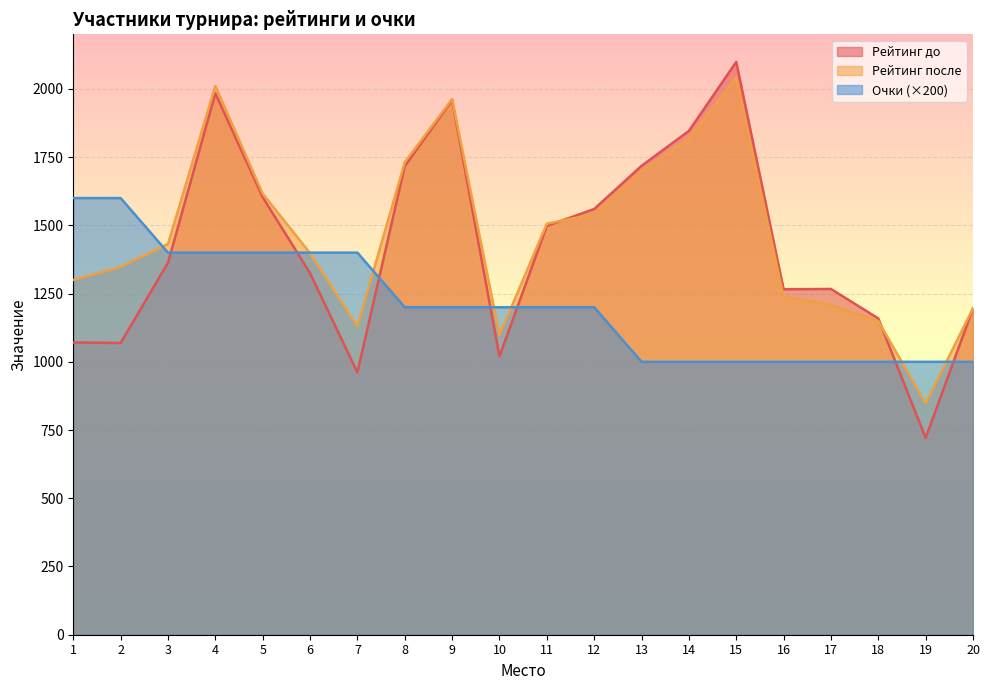

What are all the series names shown in the legend?

Рейтинг до, Рейтинг после, Очки (×200)